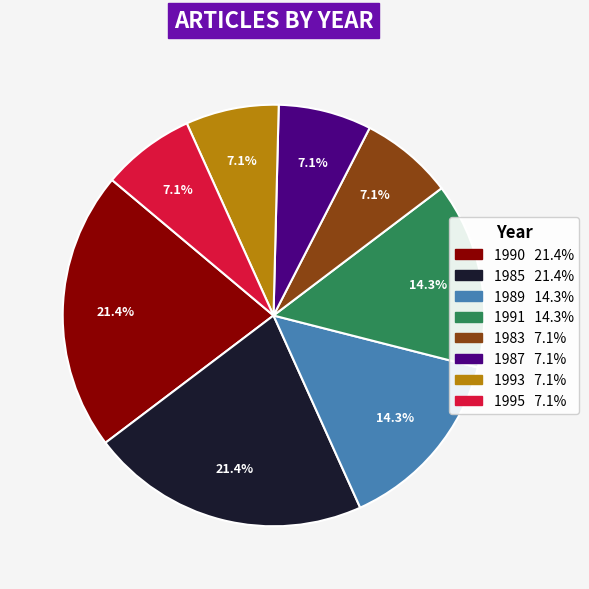

To the nearest percent, what is the difference between the largest and smallest slice percentages?

14%